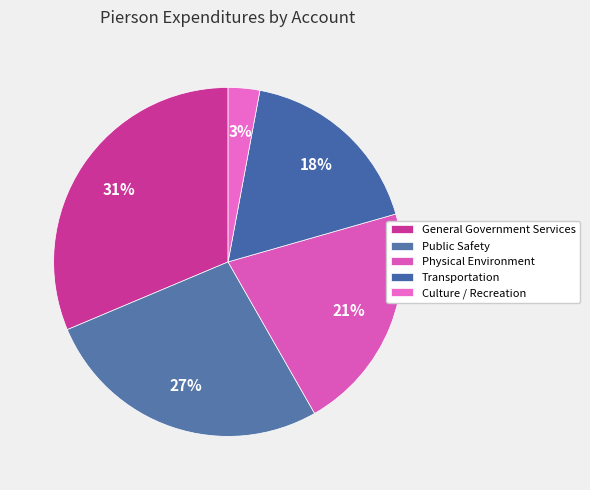

Is it true that Transportation is 3% of the pie?

False